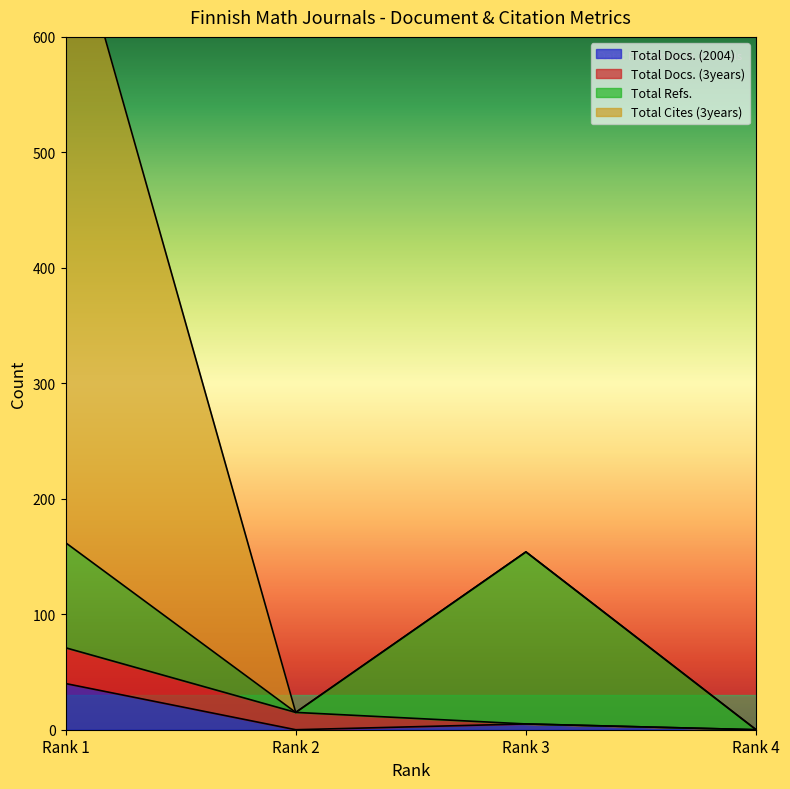

What is the value of the Total Docs. (2004) point at the 3rd from the left?

5